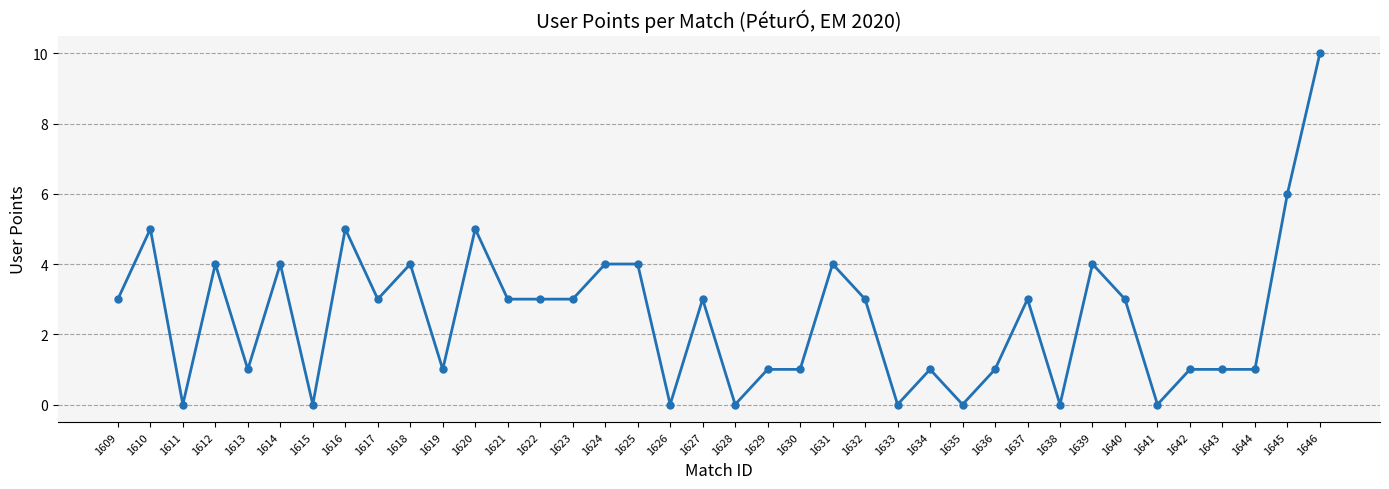

Reading left to right, what are all the values shown in this chart?

1609=3	1610=5	1611=0	1612=4	1613=1	1614=4	1615=0	1616=5	1617=3	1618=4	1619=1	1620=5	1621=3	1622=3	1623=3	1624=4	1625=4	1626=0	1627=3	1628=0	1629=1	1630=1	1631=4	1632=3	1633=0	1634=1	1635=0	1636=1	1637=3	1638=0	1639=4	1640=3	1641=0	1642=1	1643=1	1644=1	1645=6	1646=10